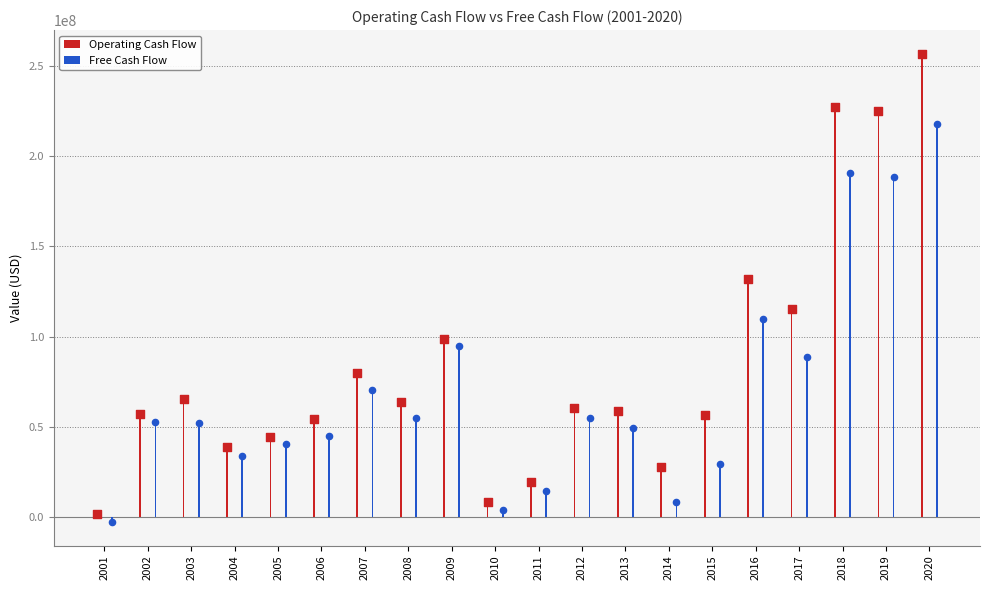

What is the total value across all series at 2017?

203995000